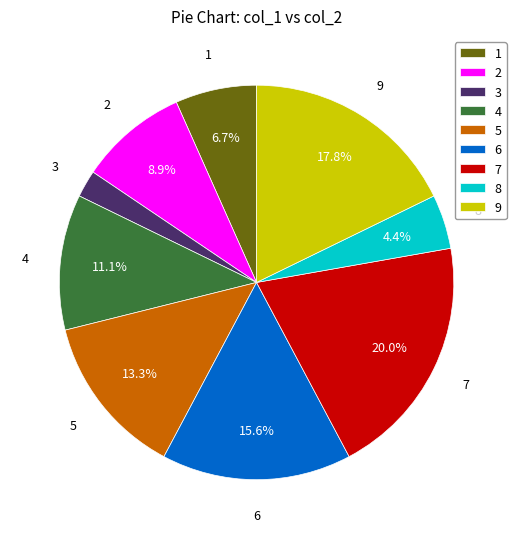

Is 4 the majority of the pie?

No